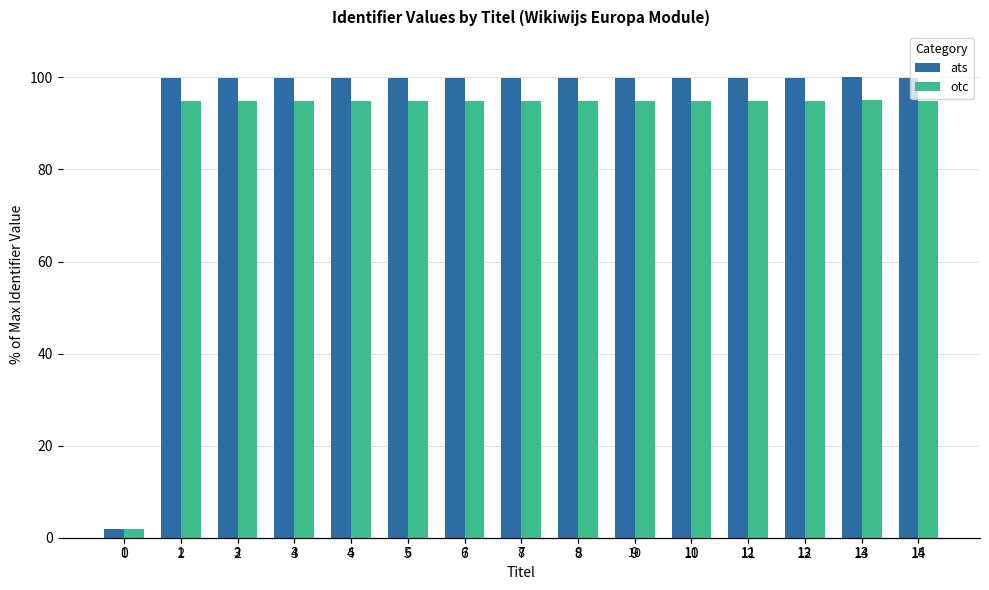

What is the spread (max minus min) of values at 9?

5.0